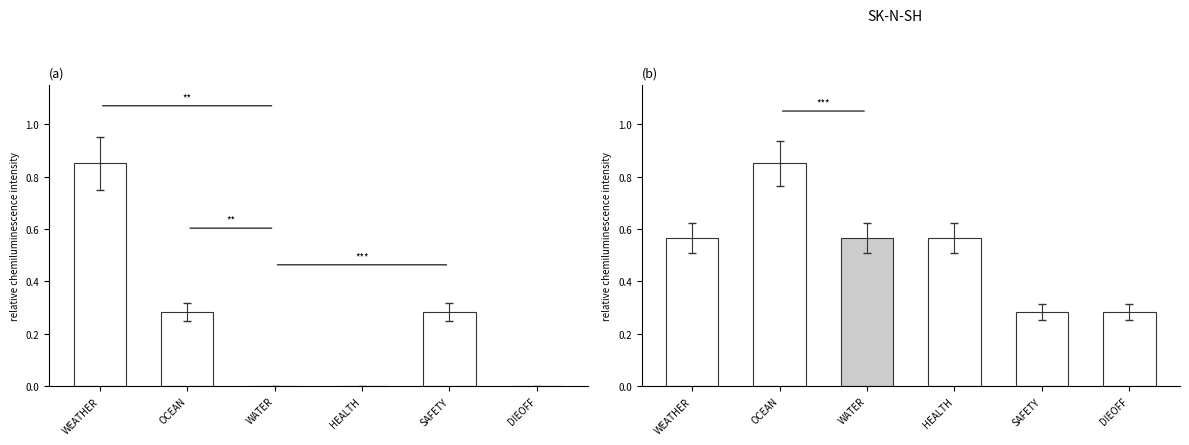

Which series has the largest range (max minus min)?

POST